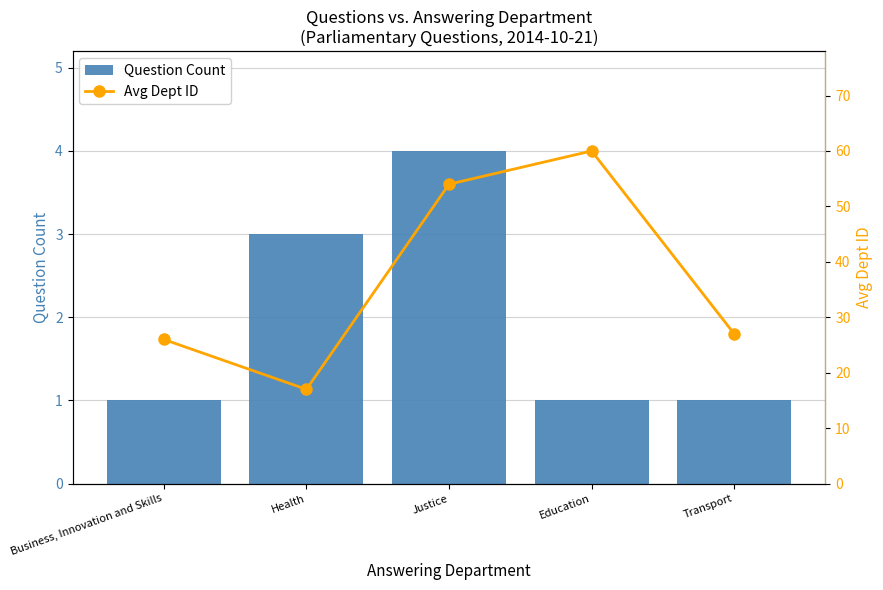

Which series has the largest range (max minus min)?

Avg Dept ID